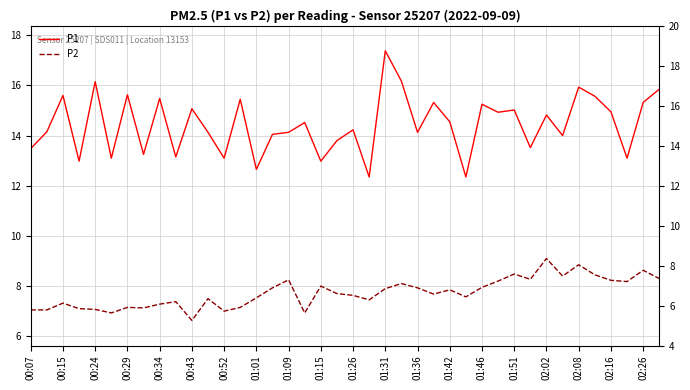

What is the value of the P1 point at the 39th from the left?

15.3